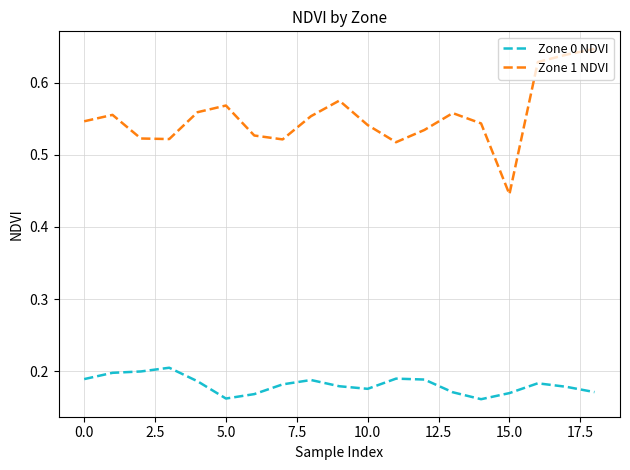

Which series has the widest spread of values?

Zone 1 NDVI